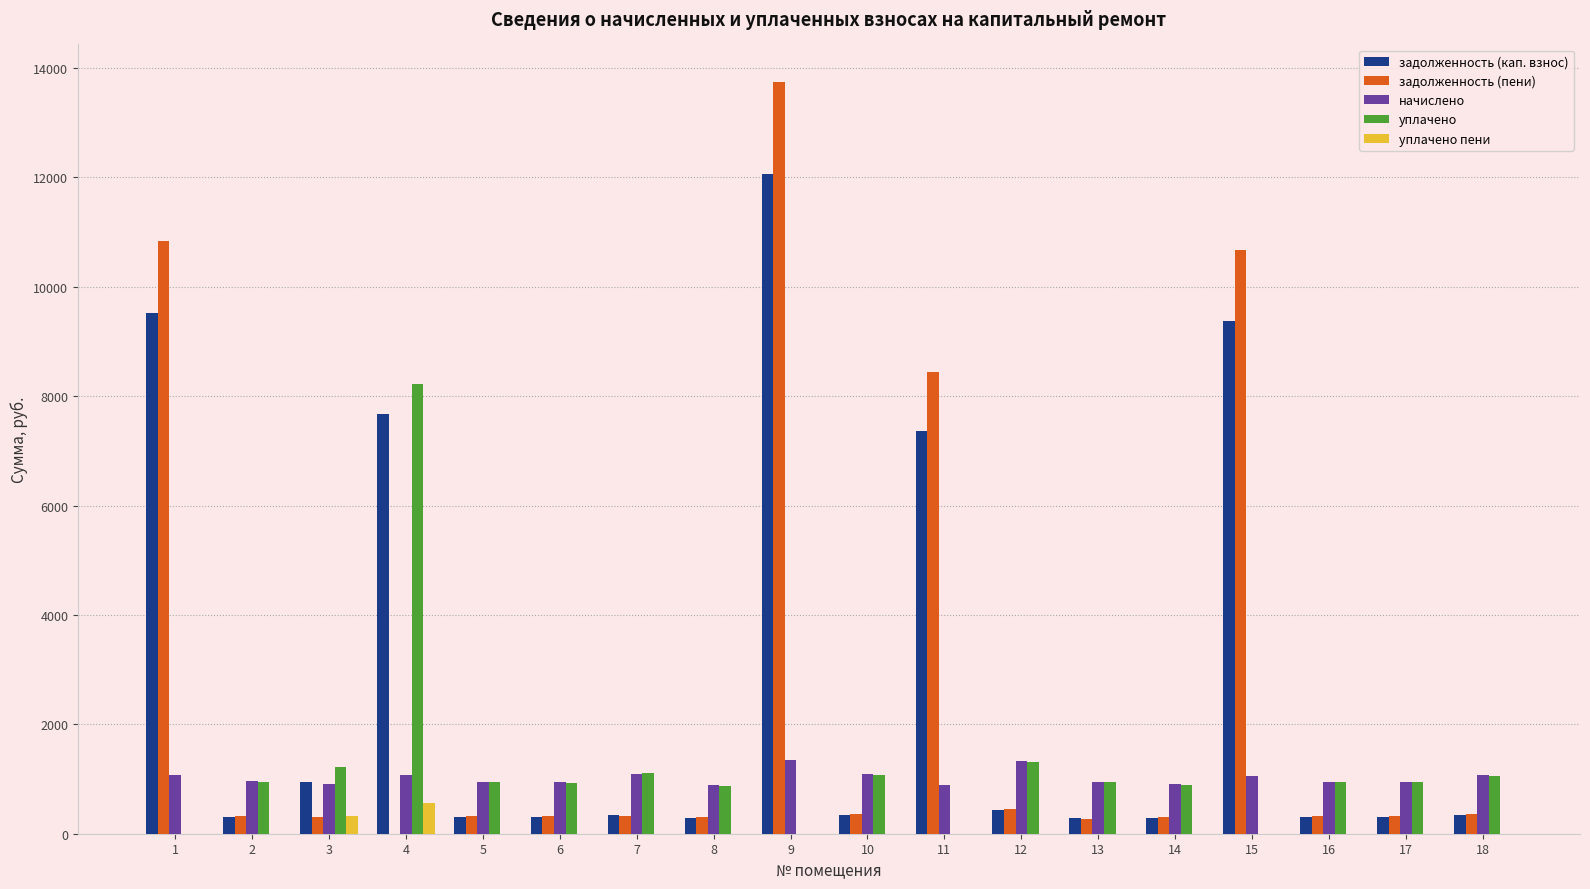

Read the начислено value at 4.

1067.0